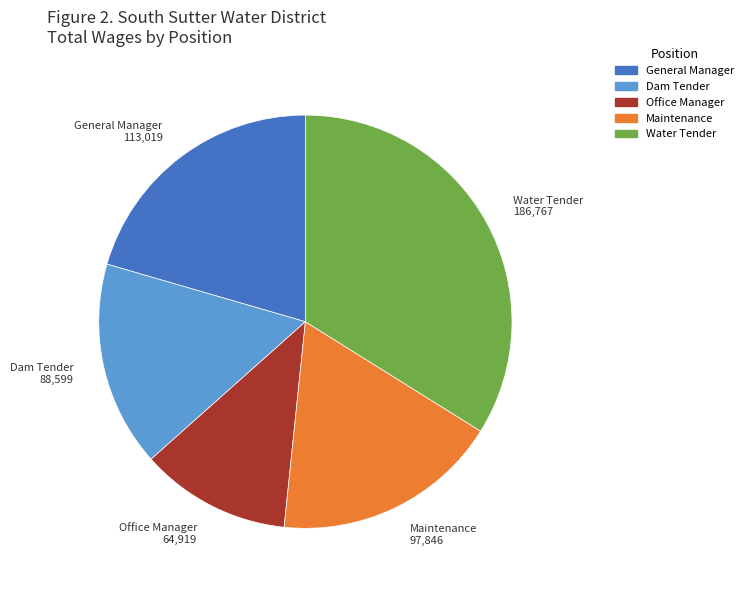

Which has a higher value, General Manager or Office Manager?

General Manager